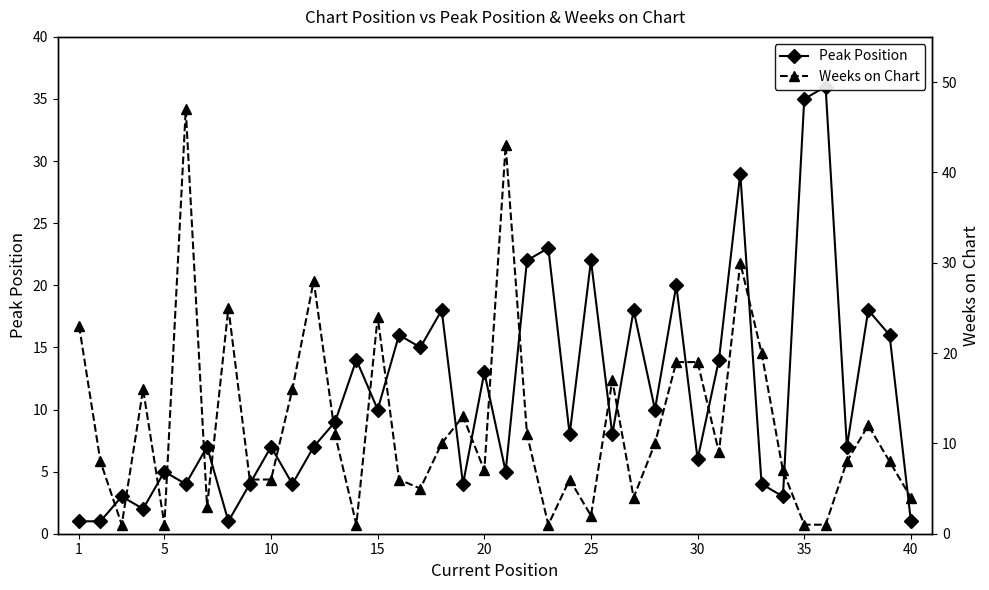

True or false: Weeks on Chart and Peak Position intersect in this chart.

True